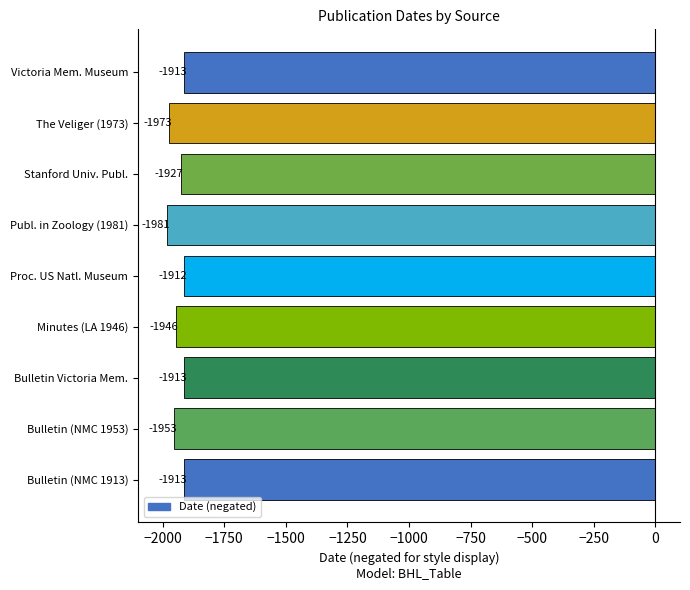

Reading bottom to top, transcribe all the data shown in this chart.

-1913	-1953	-1913	-1946	-1912	-1981	-1927	-1973	-1913